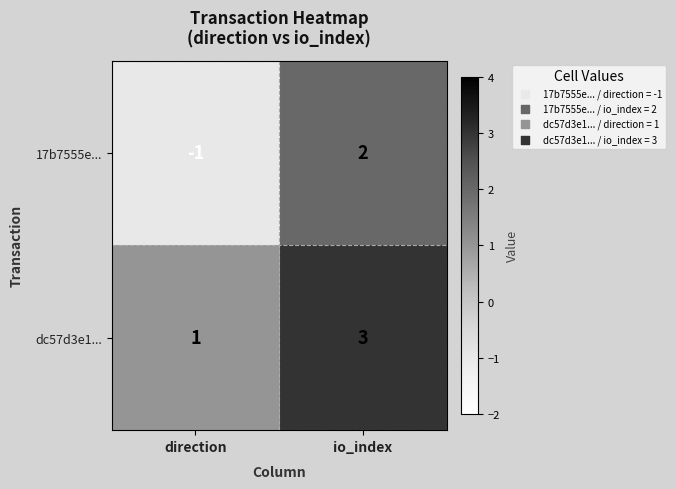

How many values in 17b7555e... are above zero?

1